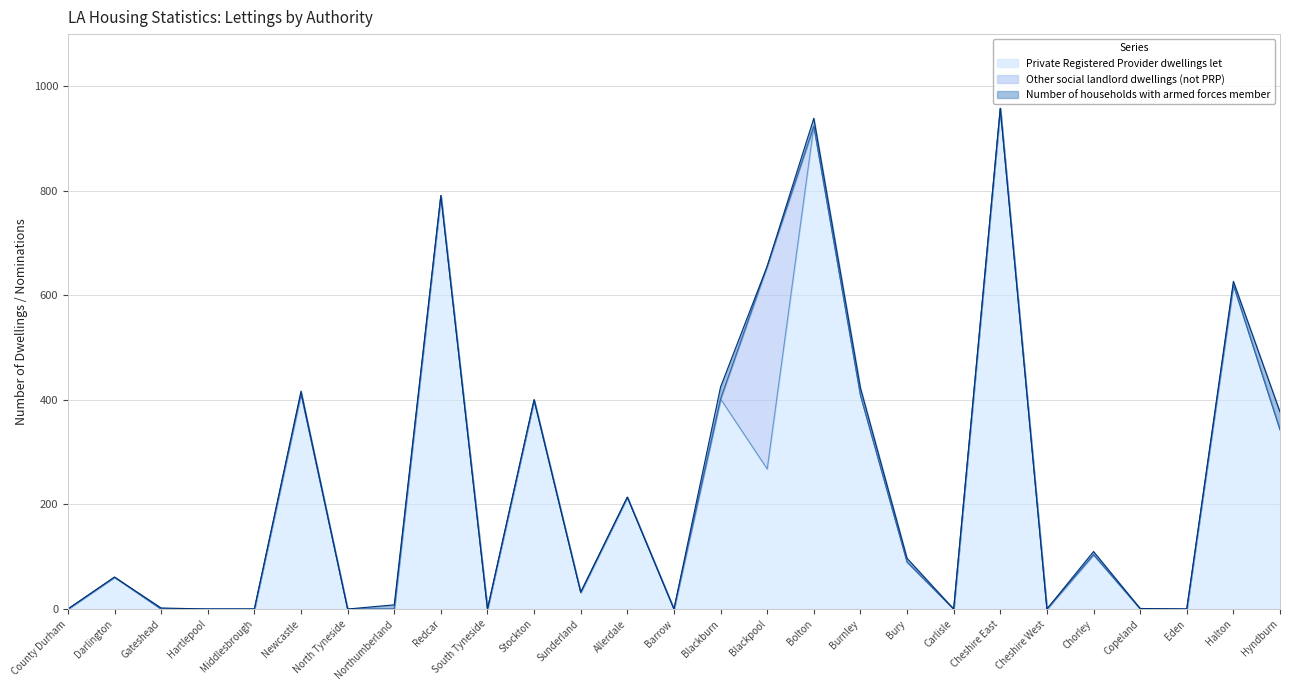

Does the chart display data point markers on the line(s)?

No